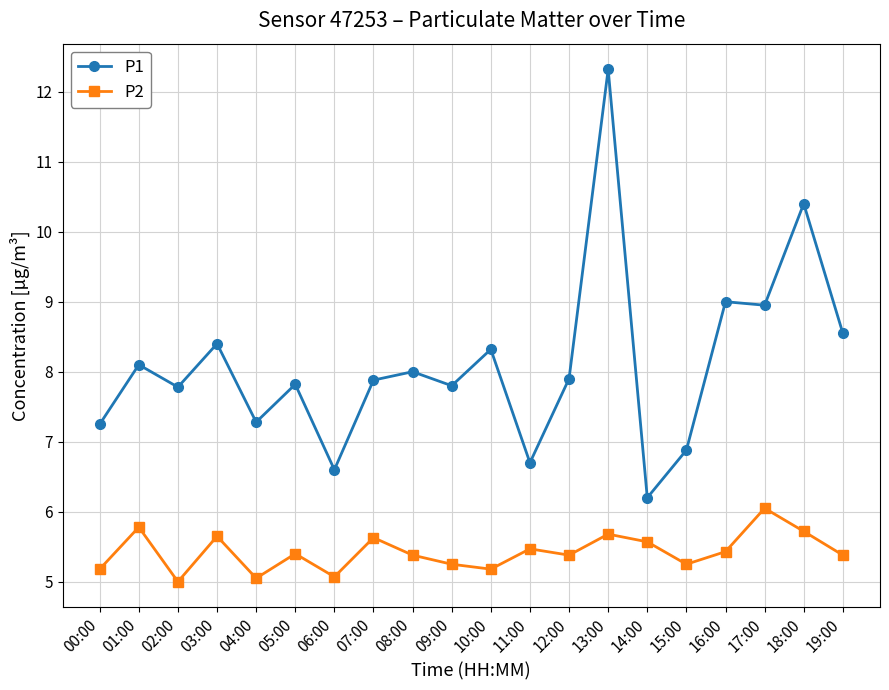

What is the value of the P1 point at the 17th from the left?

9.0